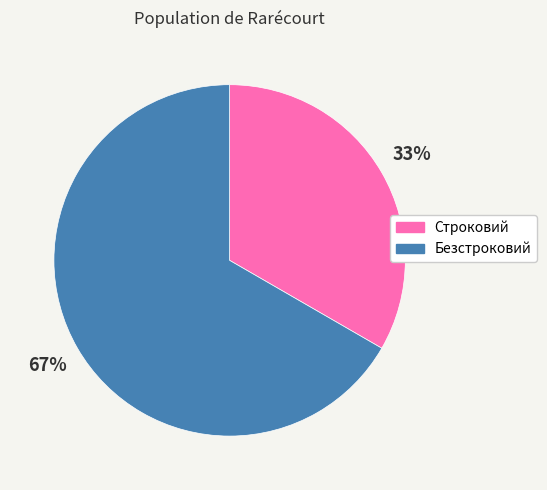

True or false: Строковий accounts for 33% of the total.

True